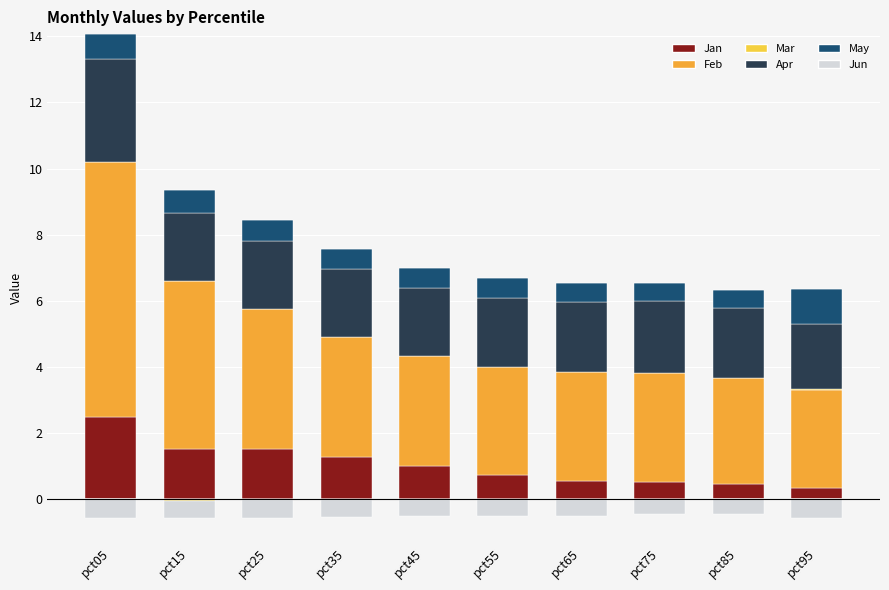

Where is Apr nearest to the value 2?

pct95